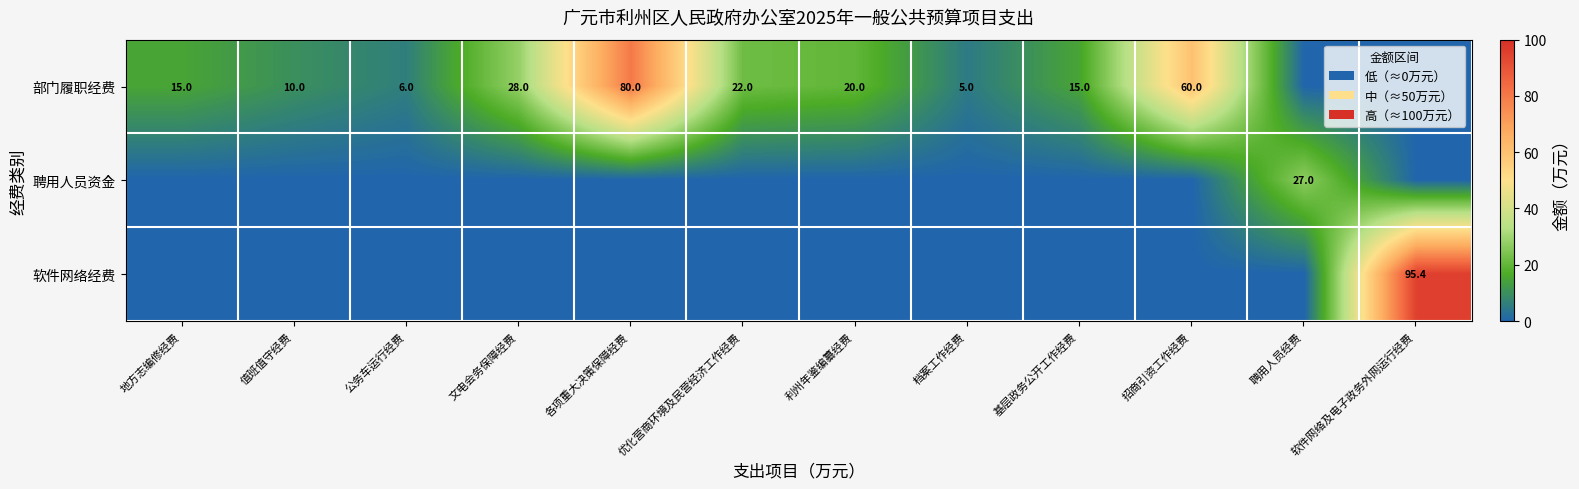

True or false: 部门履职经费 has a value of 60.0 at 招商引资工作经费.

True